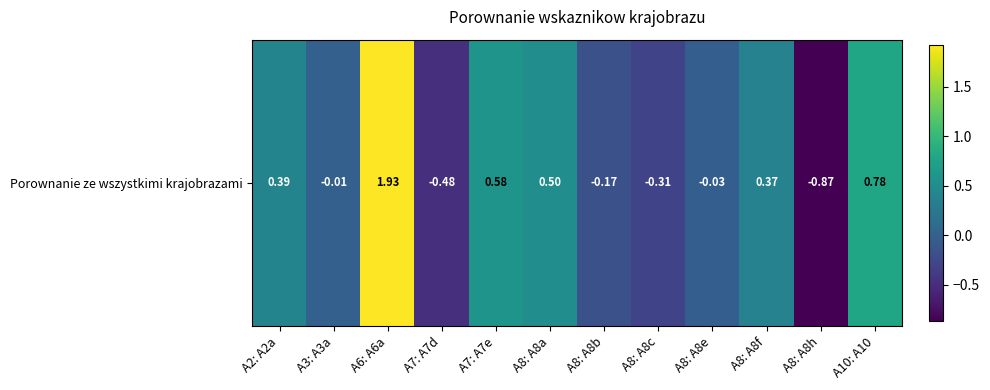

At which label is the value closest to 0?

A3: A3a